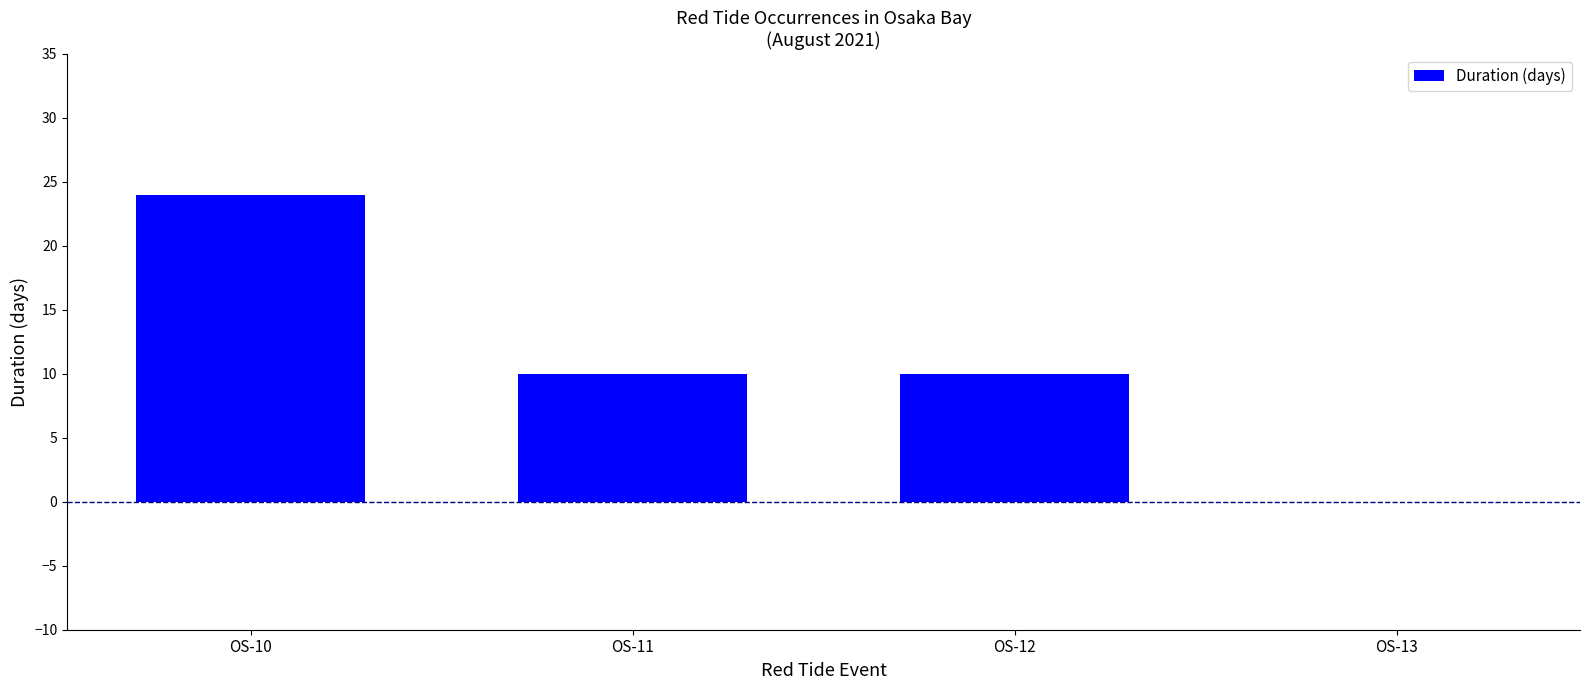

How many positive values are there?

3